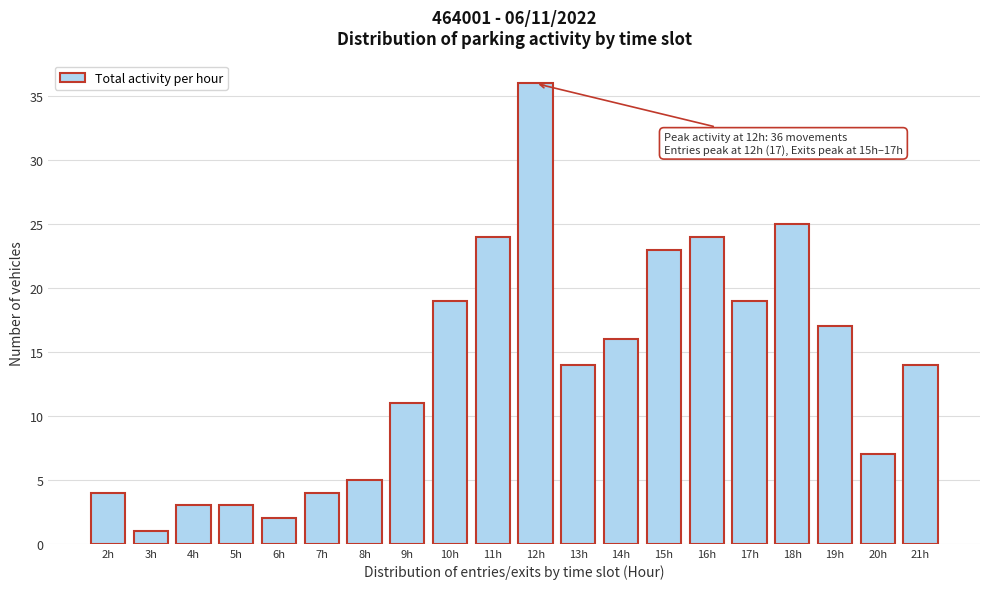

Reading left to right, transcribe all the data shown in this chart.

2h=4	3h=1	4h=3	5h=3	6h=2	7h=4	8h=5	9h=11	10h=19	11h=24	12h=36	13h=14	14h=16	15h=23	16h=24	17h=19	18h=25	19h=17	20h=7	21h=14